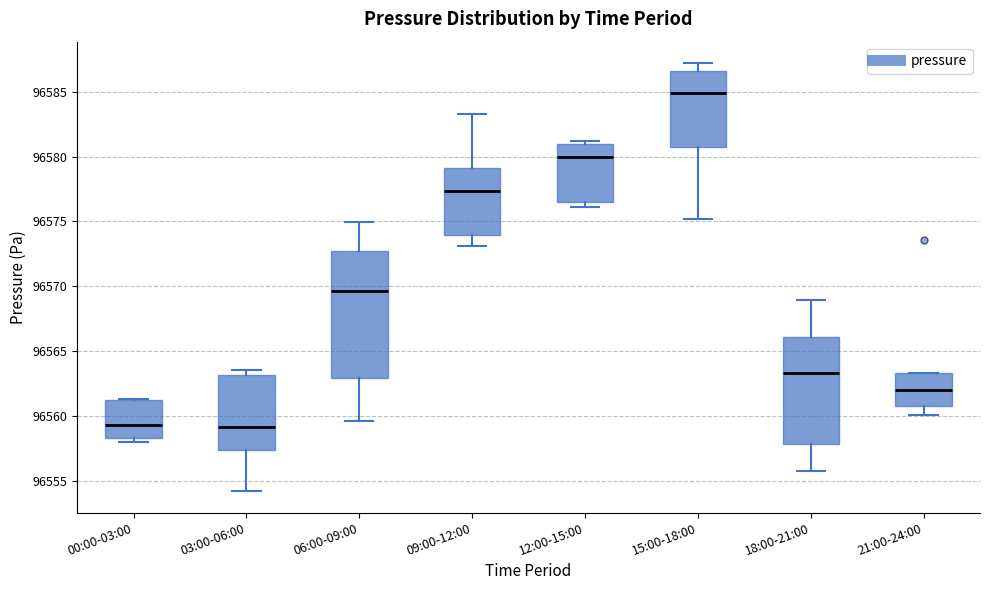

Reading left to right, transcribe this box plot: for each box, give where its median line is, the range the box spans, and where its two whiskers end, as read against the y-axis. The values are not printed on the chart, so give them approximately, as read against the axis.

00:00-03:00: median 96559.5, box 96558.5 to 96561.0, whiskers 96558.0 to 96561.5
03:00-06:00: median 96559.0, box 96557.5 to 96563.0, whiskers 96554.0 to 96563.5
06:00-09:00: median 96569.5, box 96563.0 to 96572.5, whiskers 96559.5 to 96575.0
09:00-12:00: median 96577.5, box 96574.0 to 96579.0, whiskers 96573.0 to 96583.5
12:00-15:00: median 96580.0, box 96576.5 to 96581.0, whiskers 96576.0 to 96581.0 (just above the box's upper edge)
15:00-18:00: median 96585.0, box 96580.5 to 96586.5, whiskers 96575.0 to 96587.0
18:00-21:00: median 96563.5, box 96558.0 to 96566.0, whiskers 96556.0 to 96569.0
21:00-24:00: median 96562.0, box 96561.0 to 96563.5, whiskers 96560.0 to 96563.5